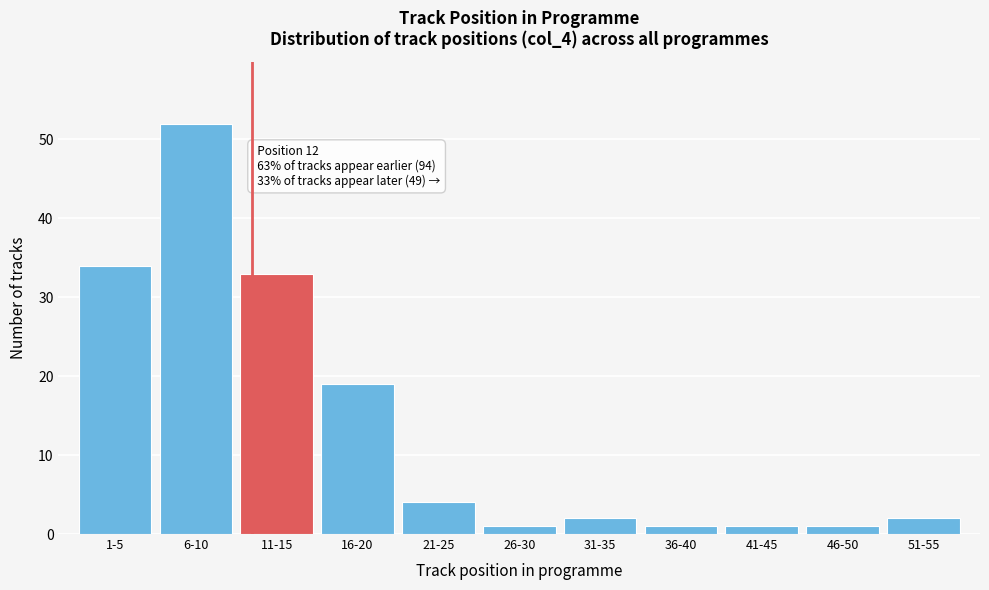

Reading left to right, list all the values displayed in this chart.

34	52	33	19	4	1	2	1	1	1	2